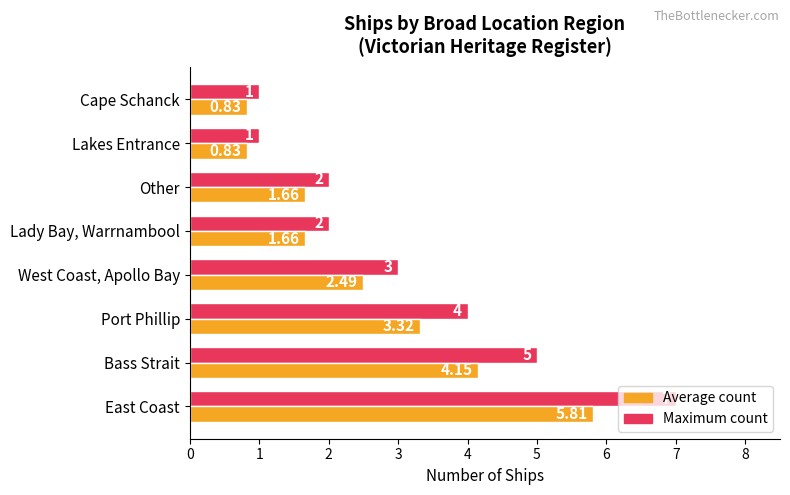

At which category is the sum across all series the highest?

East Coast